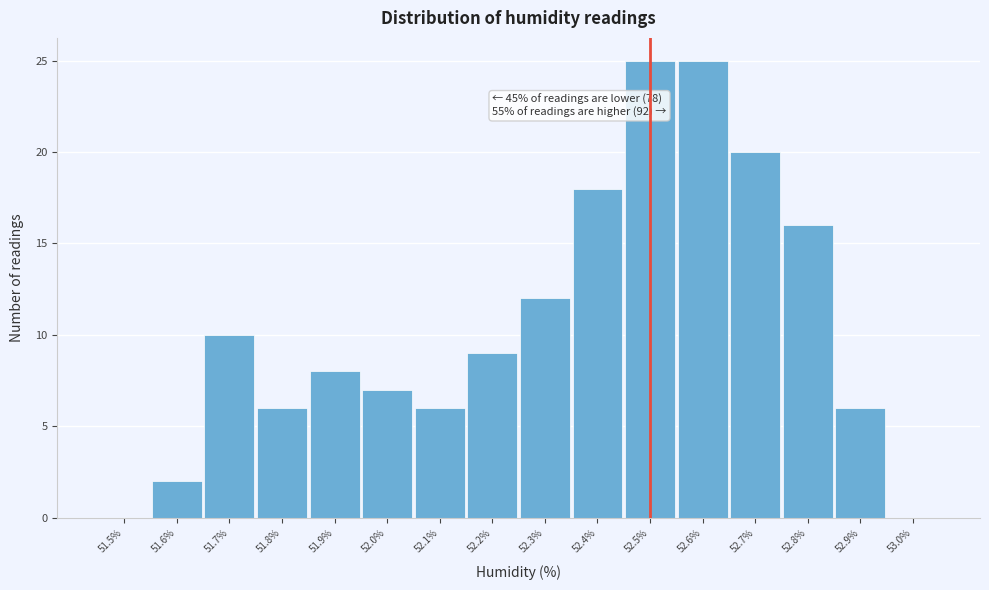

Reading left to right, extract all data points from this chart.

51.5%=0	51.6%=2	51.7%=10	51.8%=6	51.9%=8	52.0%=7	52.1%=6	52.2%=9	52.3%=12	52.4%=18	52.5%=25	52.6%=25	52.7%=20	52.8%=16	52.9%=6	53.0%=0